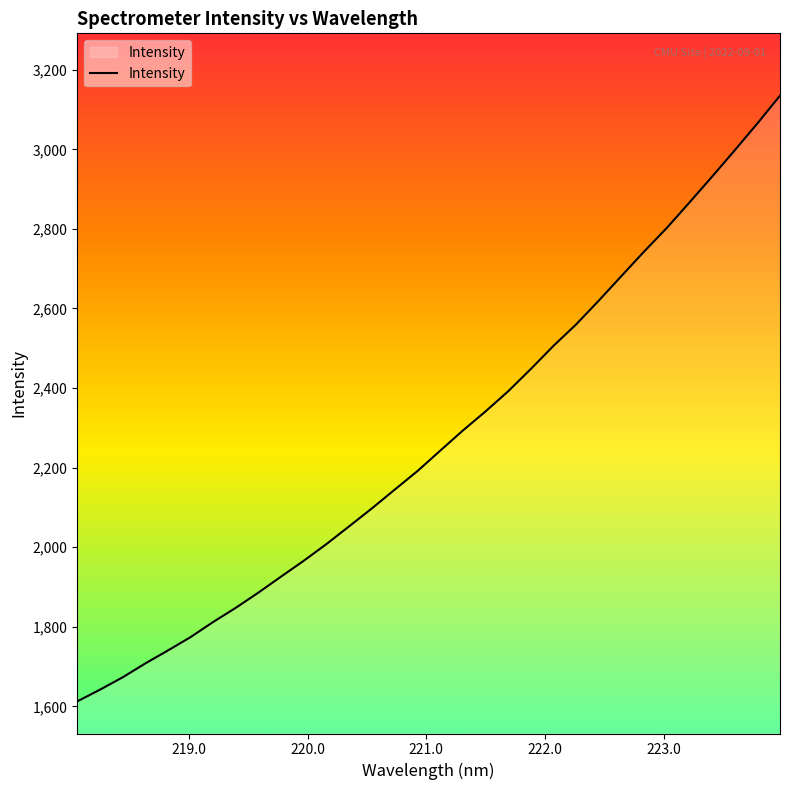

What is the difference between the maximum and minimum values?

1522.6